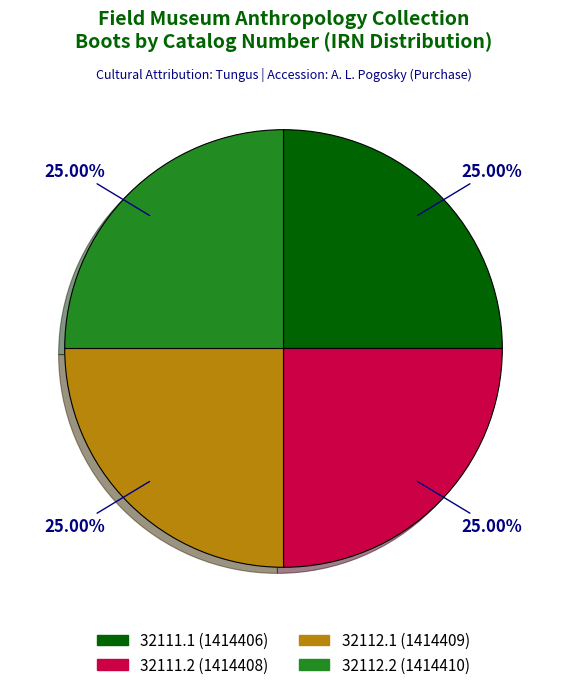

To the nearest percent, what percentage of the pie is 32112.2?

25%